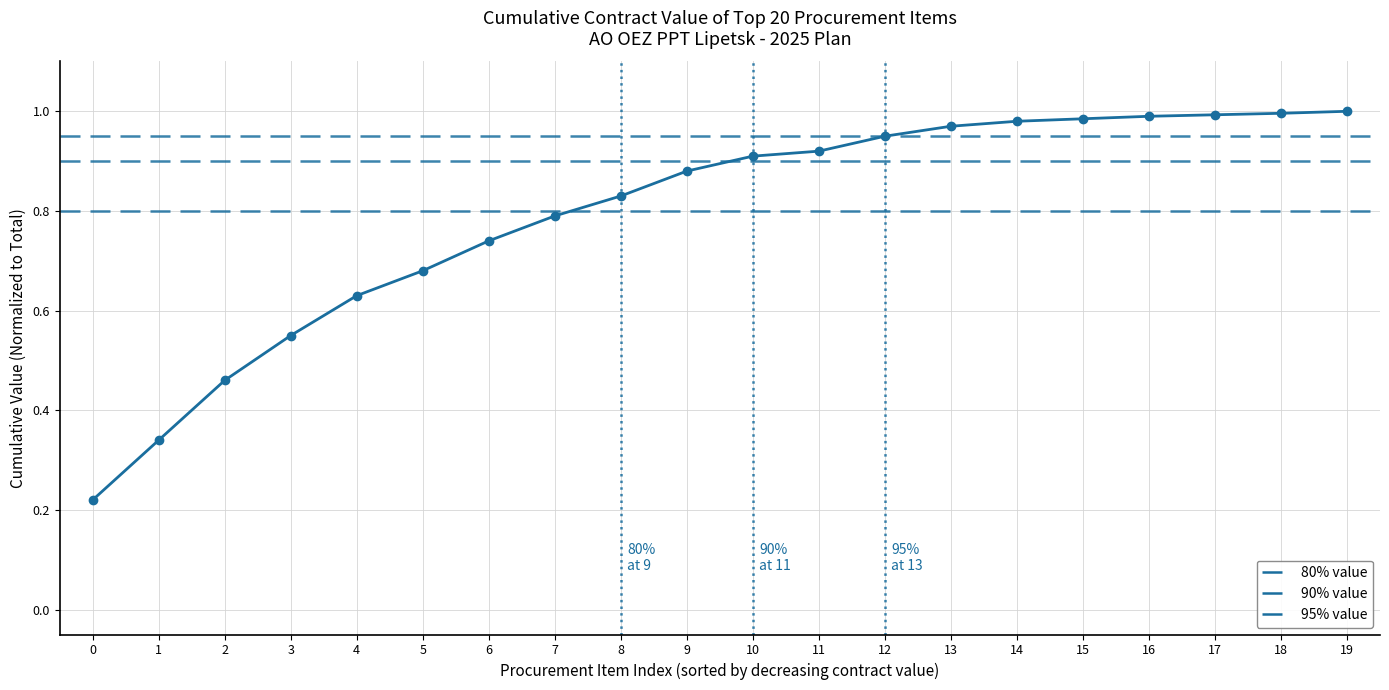

What is the sum of the values at 0 and 3?

0.8